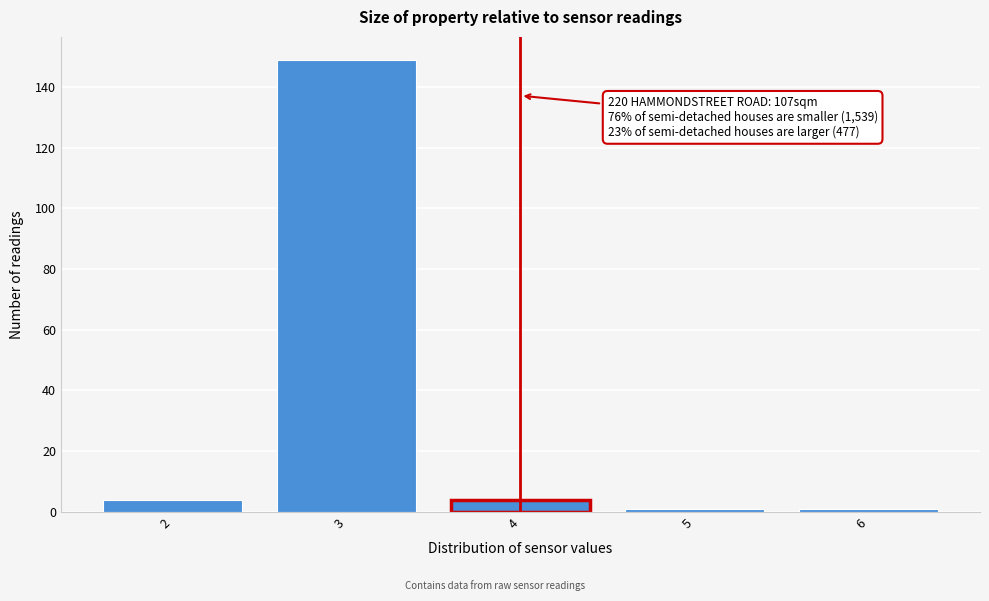

Reading left to right, what are all the values shown in this chart?

2=4	3=149	4=4	5=1	6=1